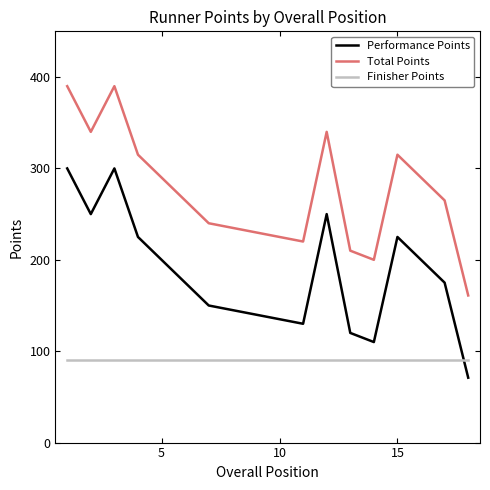

How many series are shown in this chart?

3